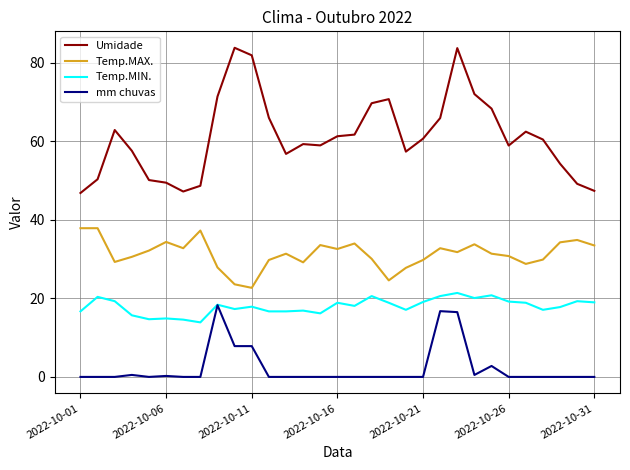

What is the average value of the Temp.MIN. series?

18.0